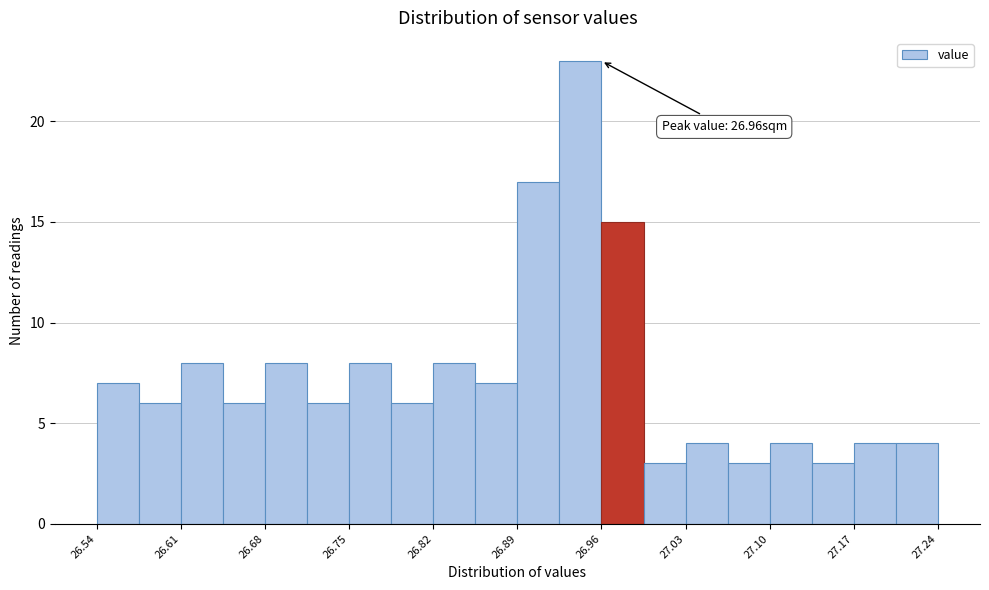

Read against the x-axis, roughly where is the centre of the tallest bar?

26.94